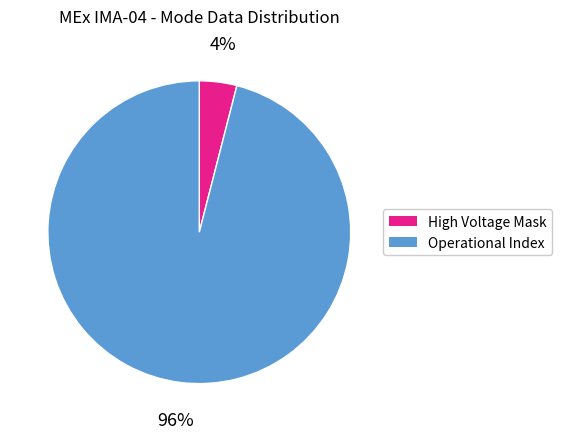

How many slices are in this pie chart?

2